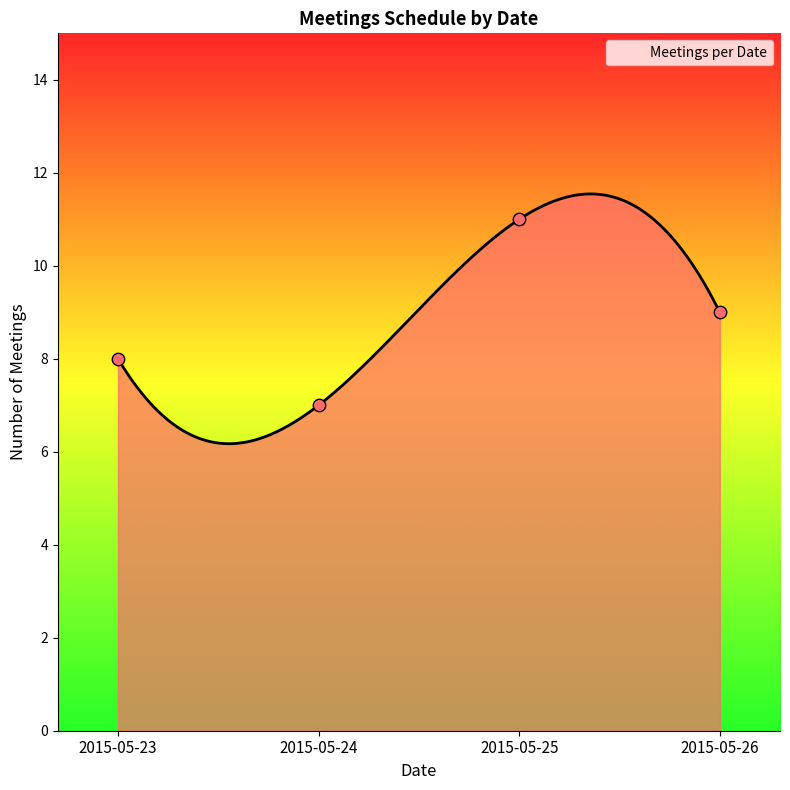

What is the ratio of the value at 2015-05-23 to the value at 2015-05-25?

0.7